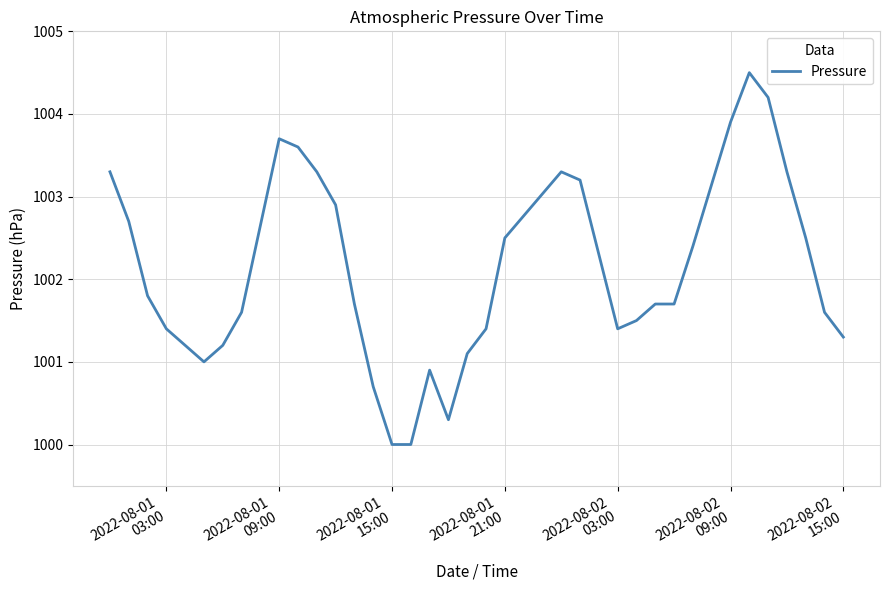

True or false: there are more than 0 points higher than both neighbors.

True